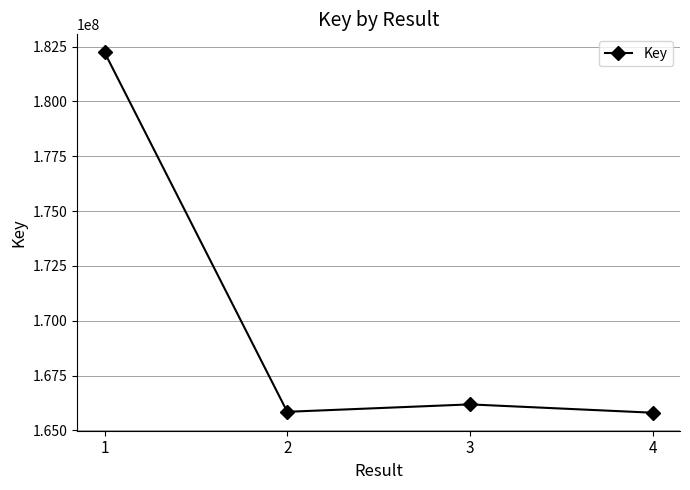

Where is the data nearest to the value 174023576?

3